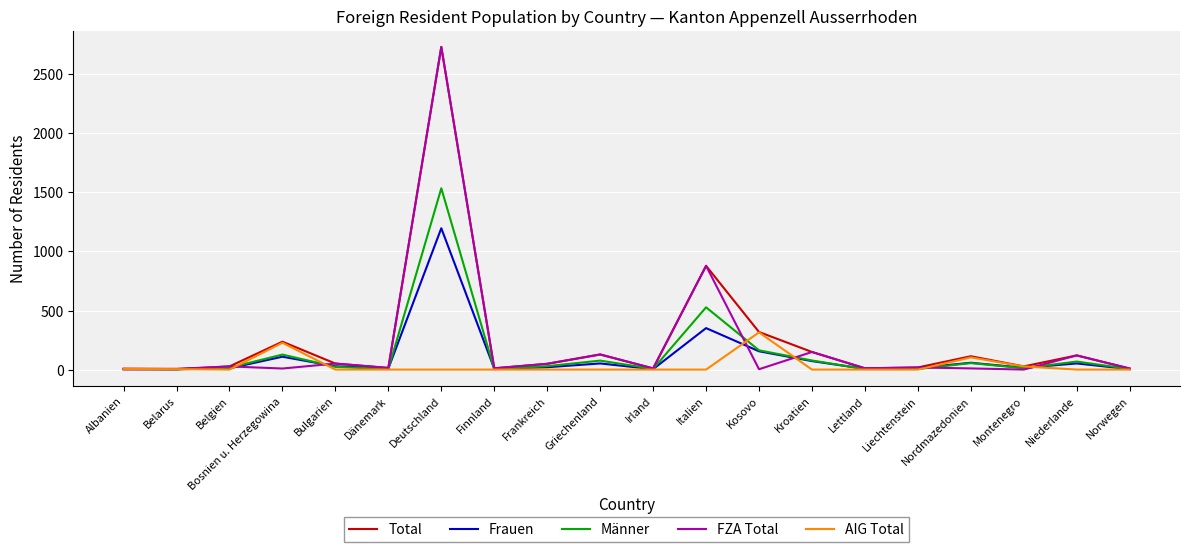

Read the Männer value at Italien.

527